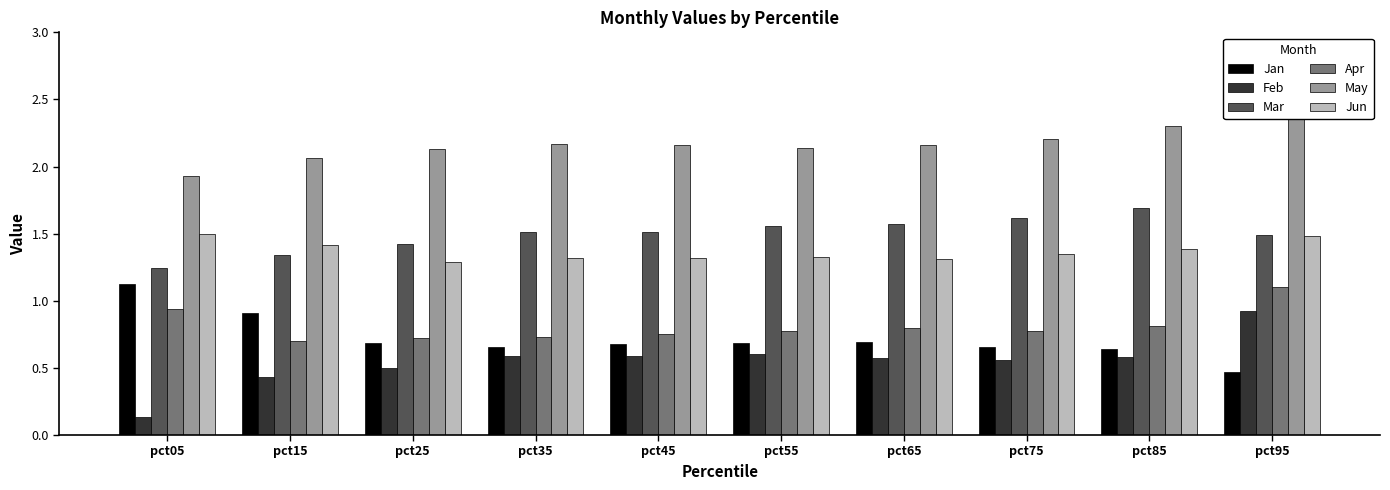

Reading left to right, list all the values displayed in this chart.

Jan: pct05=1.1	pct15=0.9	pct25=0.7	pct35=0.7	pct45=0.7	pct55=0.7	pct65=0.7	pct75=0.7	pct85=0.6	pct95=0.5
Feb: pct05=0.1	pct15=0.4	pct25=0.5	pct35=0.6	pct45=0.6	pct55=0.6	pct65=0.6	pct75=0.6	pct85=0.6	pct95=0.9
Mar: pct05=1.2	pct15=1.3	pct25=1.4	pct35=1.5	pct45=1.5	pct55=1.6	pct65=1.6	pct75=1.6	pct85=1.7	pct95=1.5
Apr: pct05=0.9	pct15=0.7	pct25=0.7	pct35=0.7	pct45=0.8	pct55=0.8	pct65=0.8	pct75=0.8	pct85=0.8	pct95=1.1
May: pct05=1.9	pct15=2.1	pct25=2.1	pct35=2.2	pct45=2.2	pct55=2.1	pct65=2.2	pct75=2.2	pct85=2.3	pct95=2.4
Jun: pct05=1.5	pct15=1.4	pct25=1.3	pct35=1.3	pct45=1.3	pct55=1.3	pct65=1.3	pct75=1.4	pct85=1.4	pct95=1.5